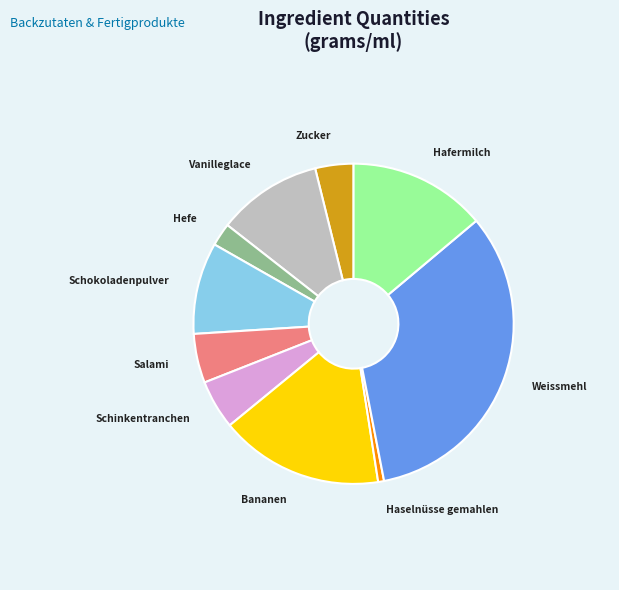

Does Schinkentranchen account for over 50% of the chart?

No